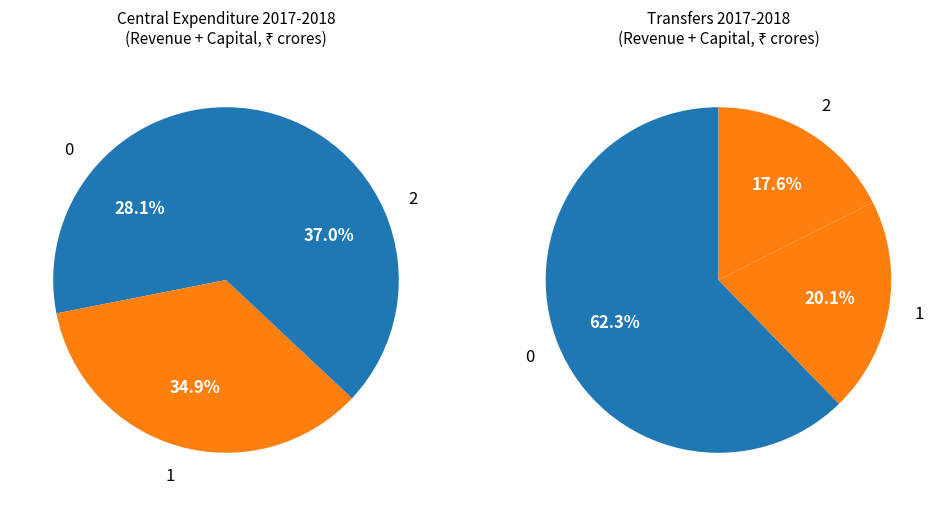

How many slices are in this pie chart?

6